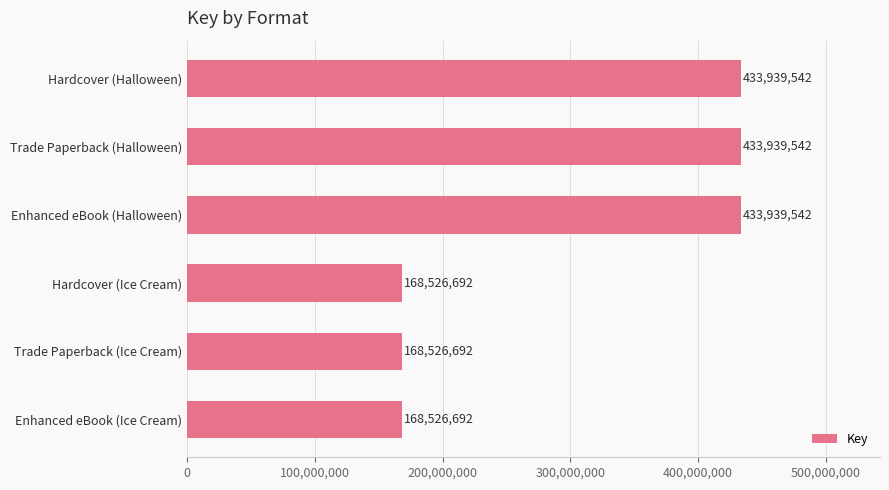

What is the label of the 1st bar from the top?

Hardcover (Halloween)